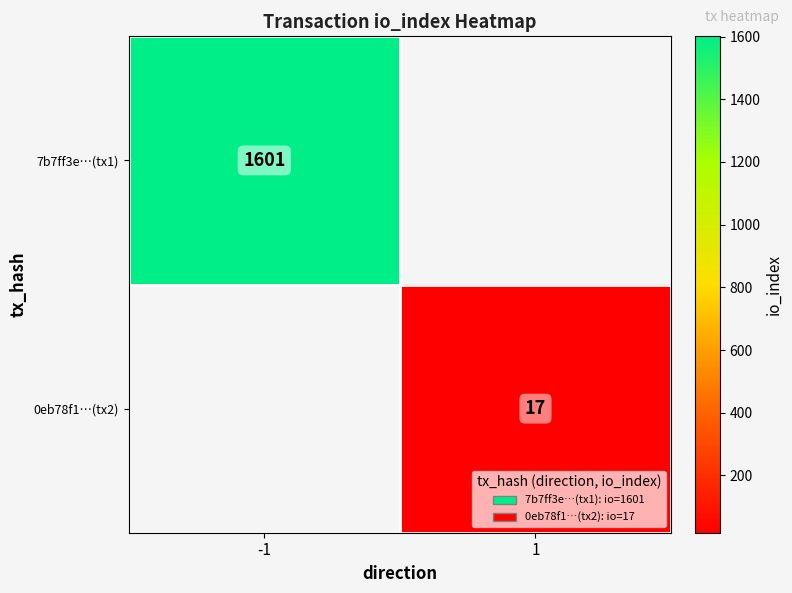

The value of 7b7ff3e…(tx1) at -1 is 2486. True or false?

False